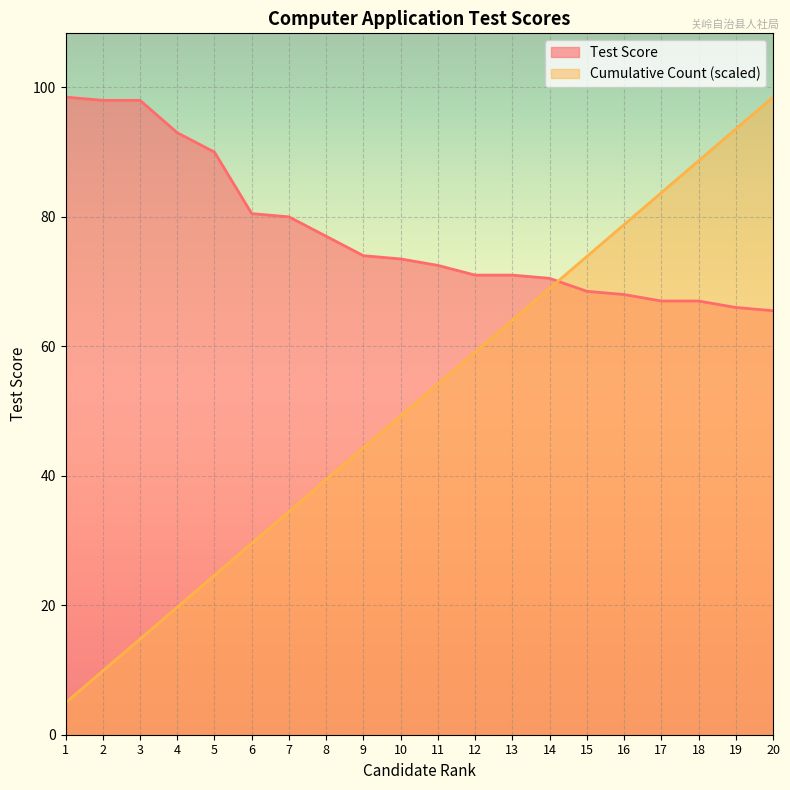

What is the average value of the Cumulative Count series?

51.7